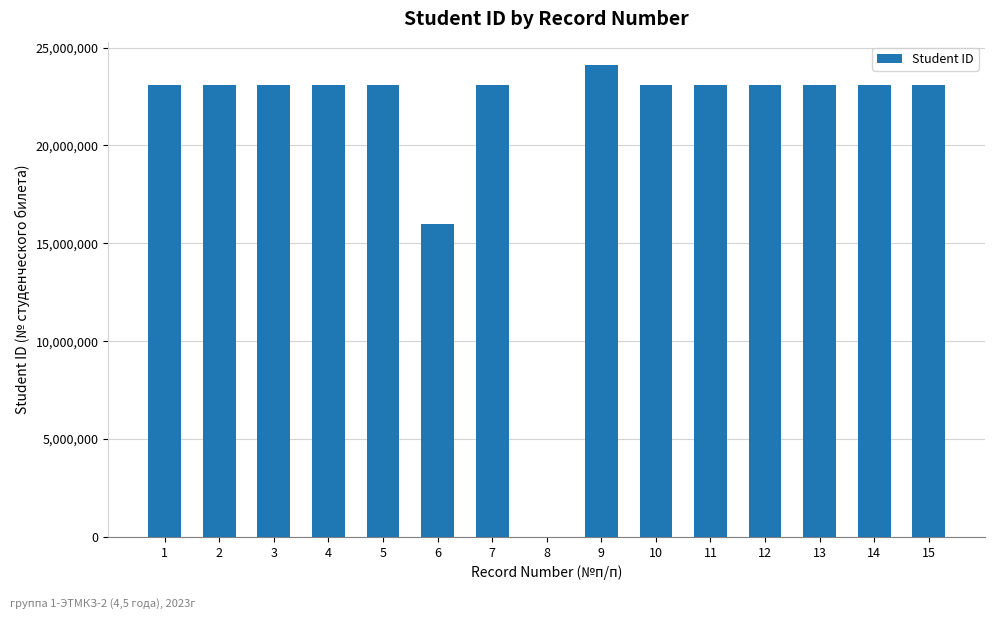

What is the change in value from 4 to 9?

+999909